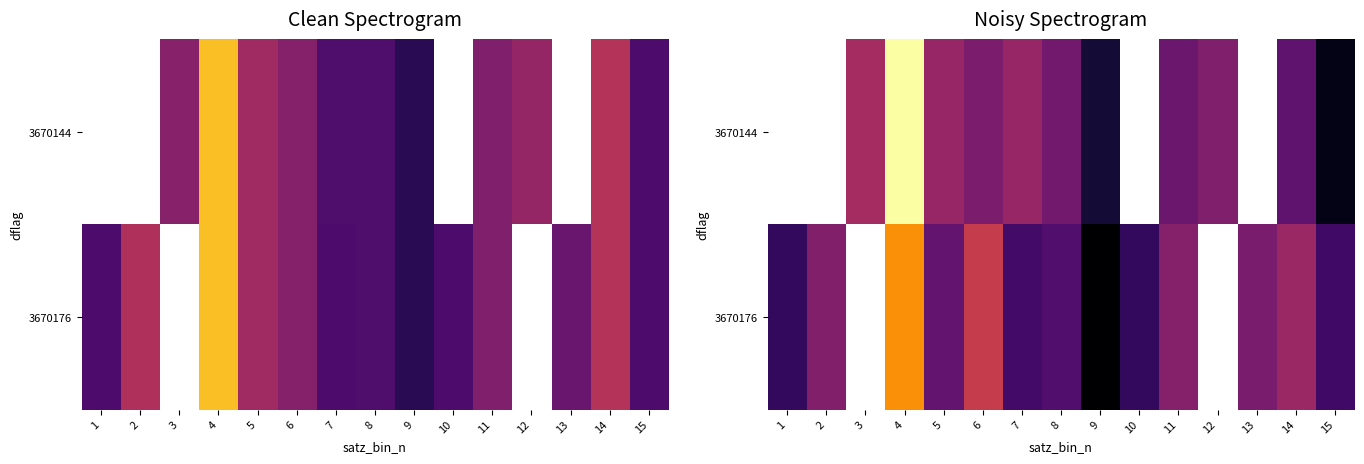

At 15, list the series in order from smallest to largest.

3670144, 3670176